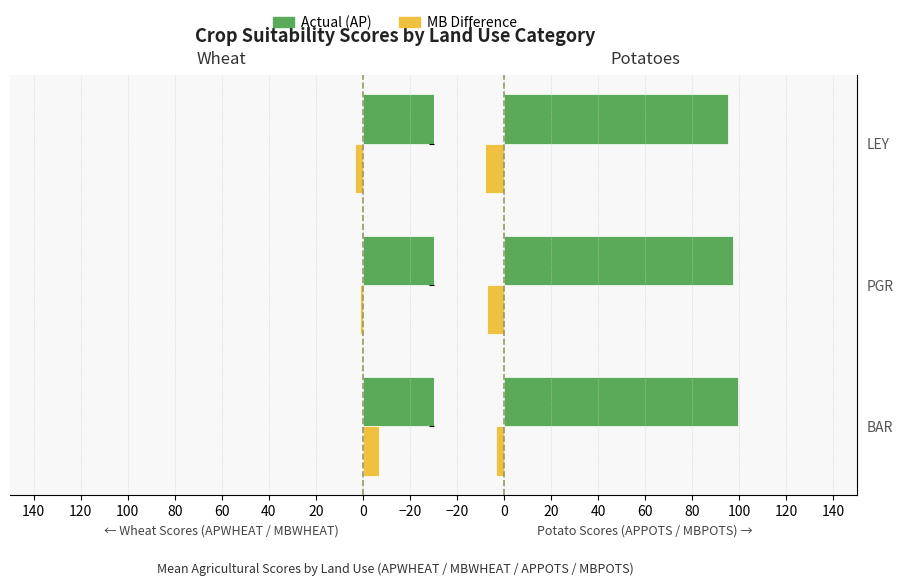

Are the bars grouped side by side (vs. stacked)?

Yes